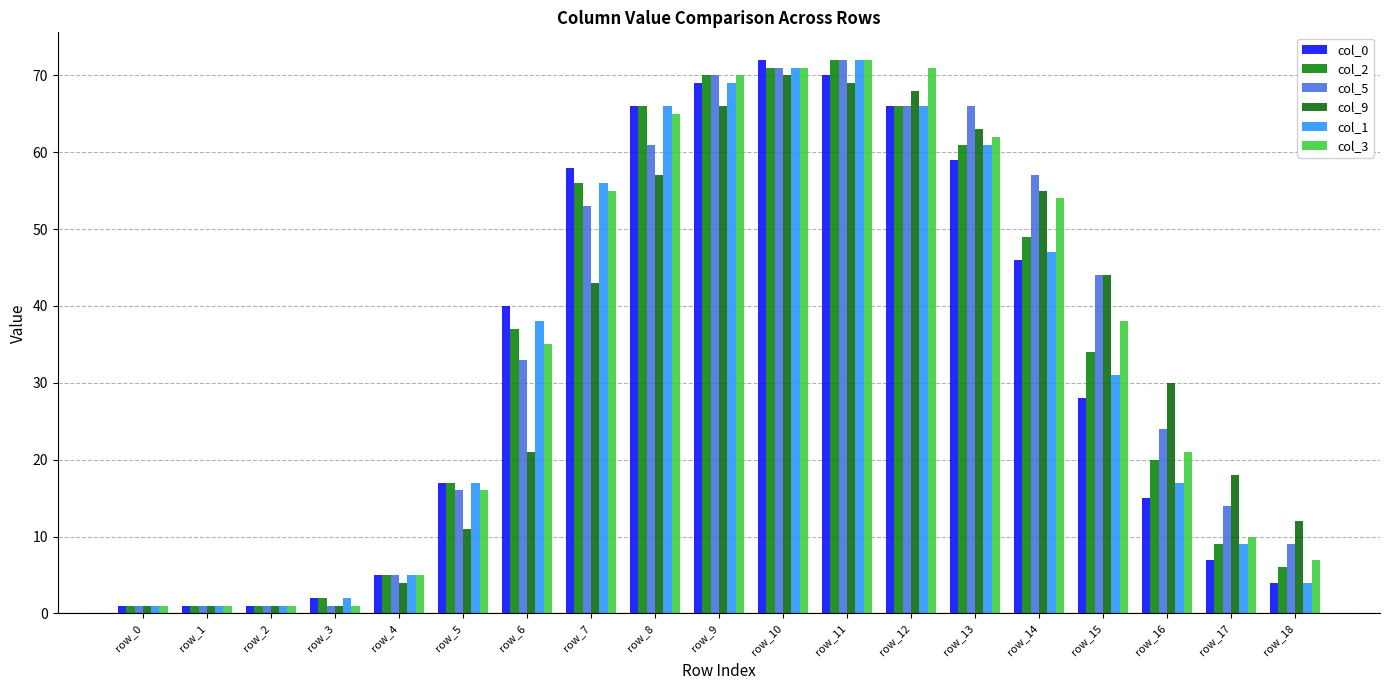

Is the value of col_9 at row_4 greater than the value of col_2 at row_18?

No